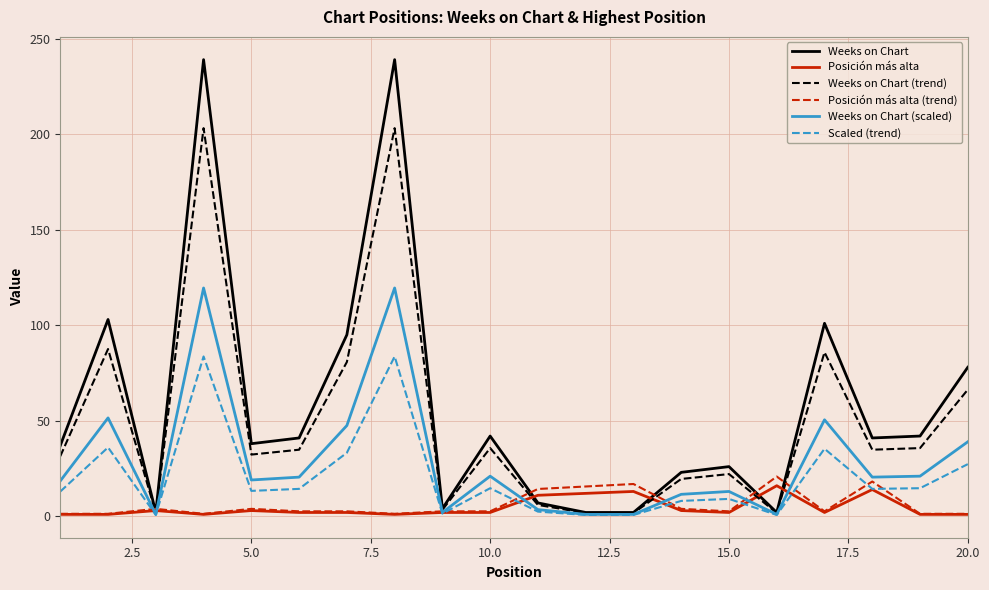

Which series has the largest range (max minus min)?

Weeks on Chart